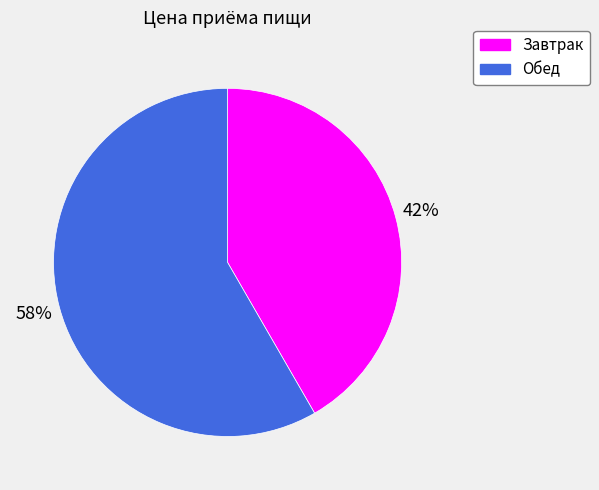

How many segments does this pie chart have?

2